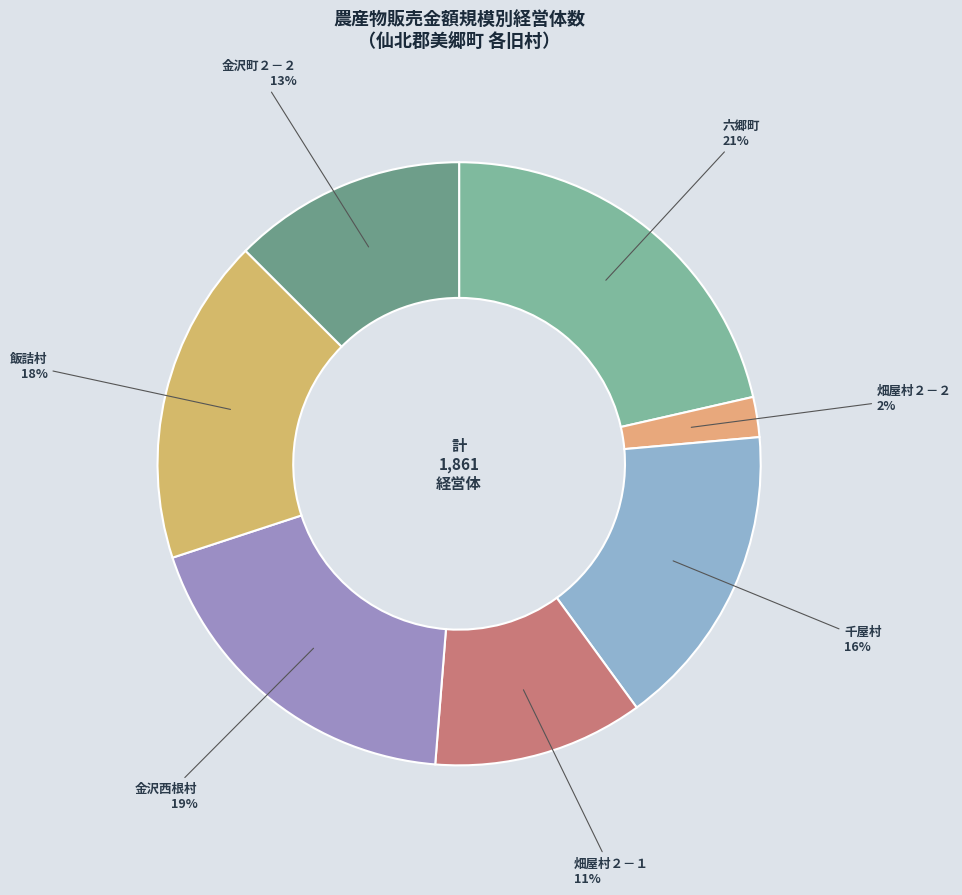

How many slices are in this pie chart?

7